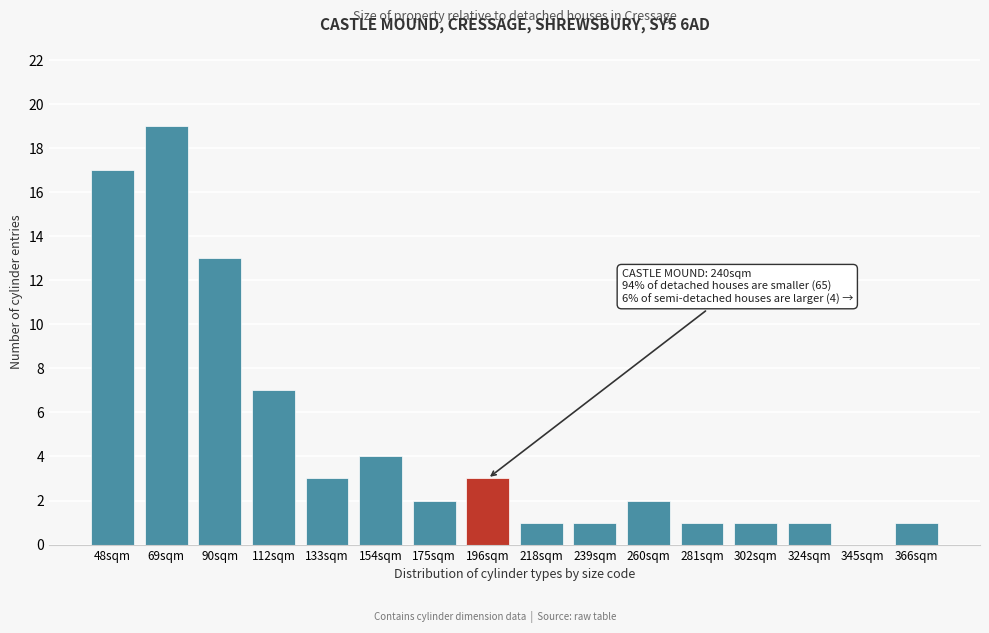

Reading right to left, transcribe all the data shown in this chart.

366sqm=1	345sqm=0	324sqm=1	302sqm=1	281sqm=1	260sqm=2	239sqm=1	218sqm=1	196sqm=3	175sqm=2	154sqm=4	133sqm=3	112sqm=7	90sqm=13	69sqm=19	48sqm=17